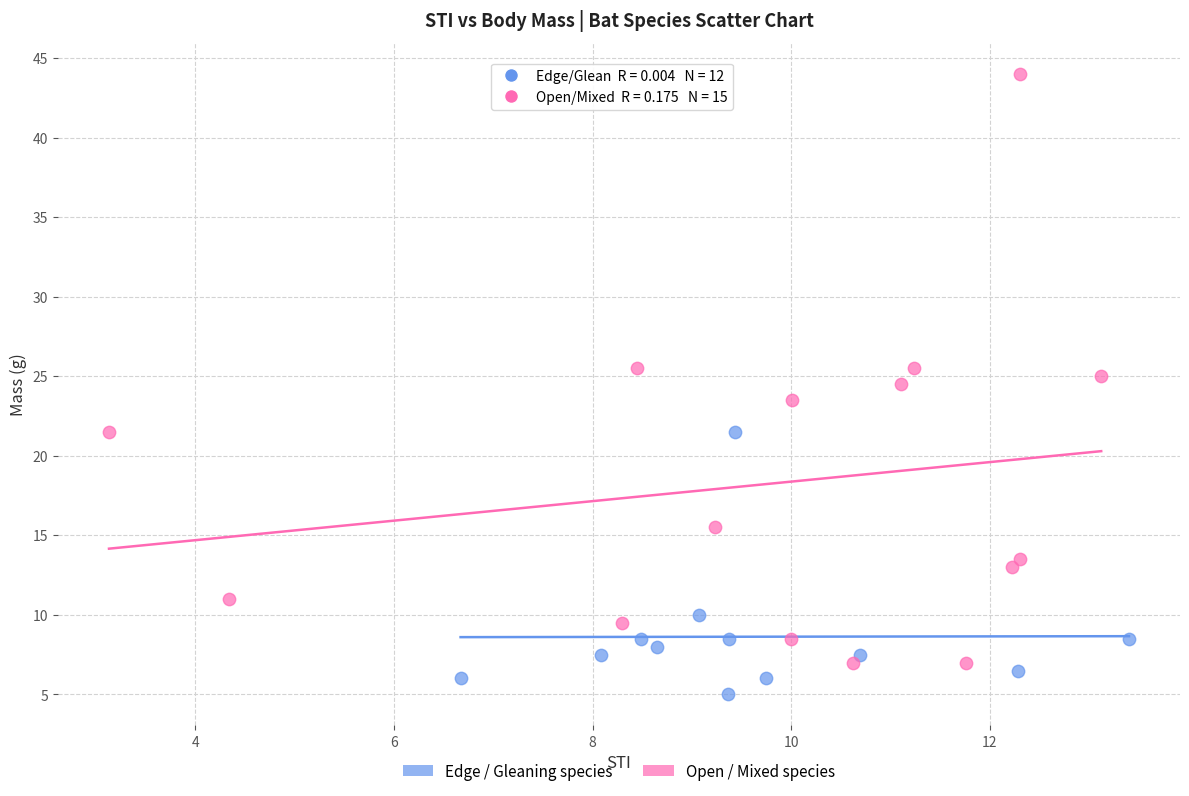

Which series has the widest spread of Y values?

Open / Mixed species